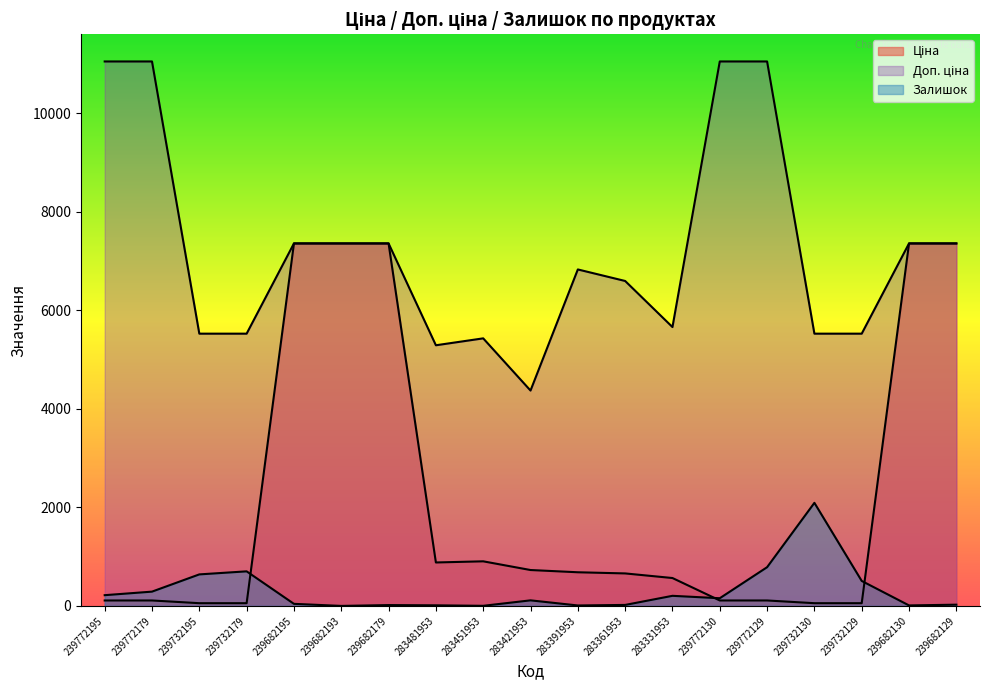

List the series in order of their peak value, lowest first.

Залишок, Ціна, Доп. ціна